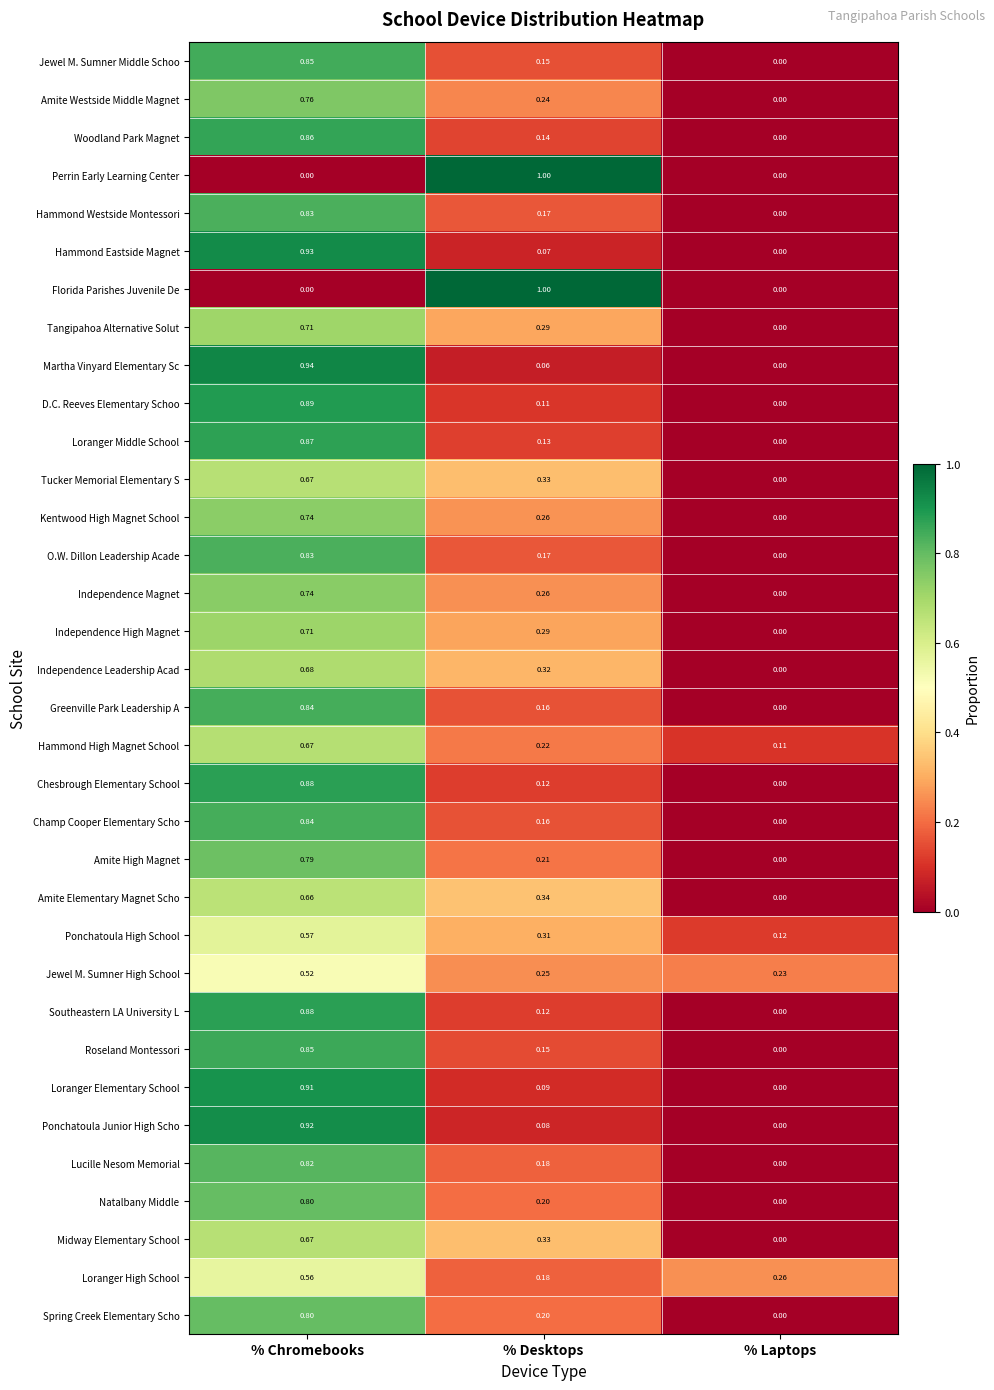

List the labels in order of Lucille Nesom Memorial value, smallest first.

% Laptops, % Desktops, % Chromebooks